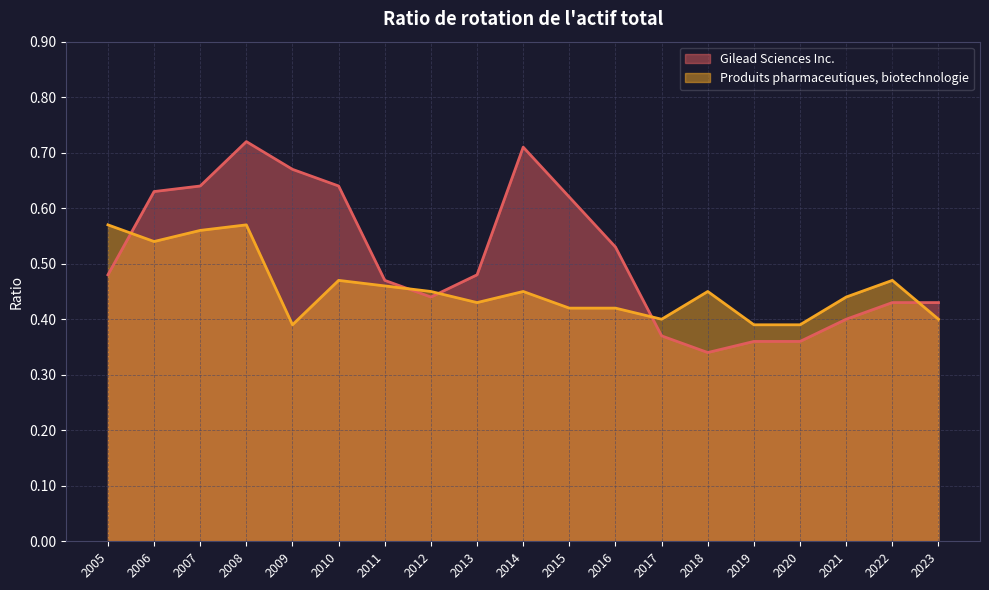

Count the Gilead Sciences Inc. values in the range 0 to 1.

19